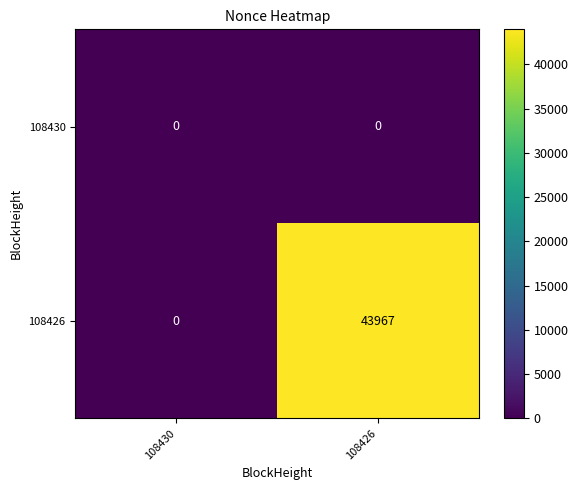

Reading left to right, transcribe all the data shown in this chart.

108430: 0	0
108426: 0	43967